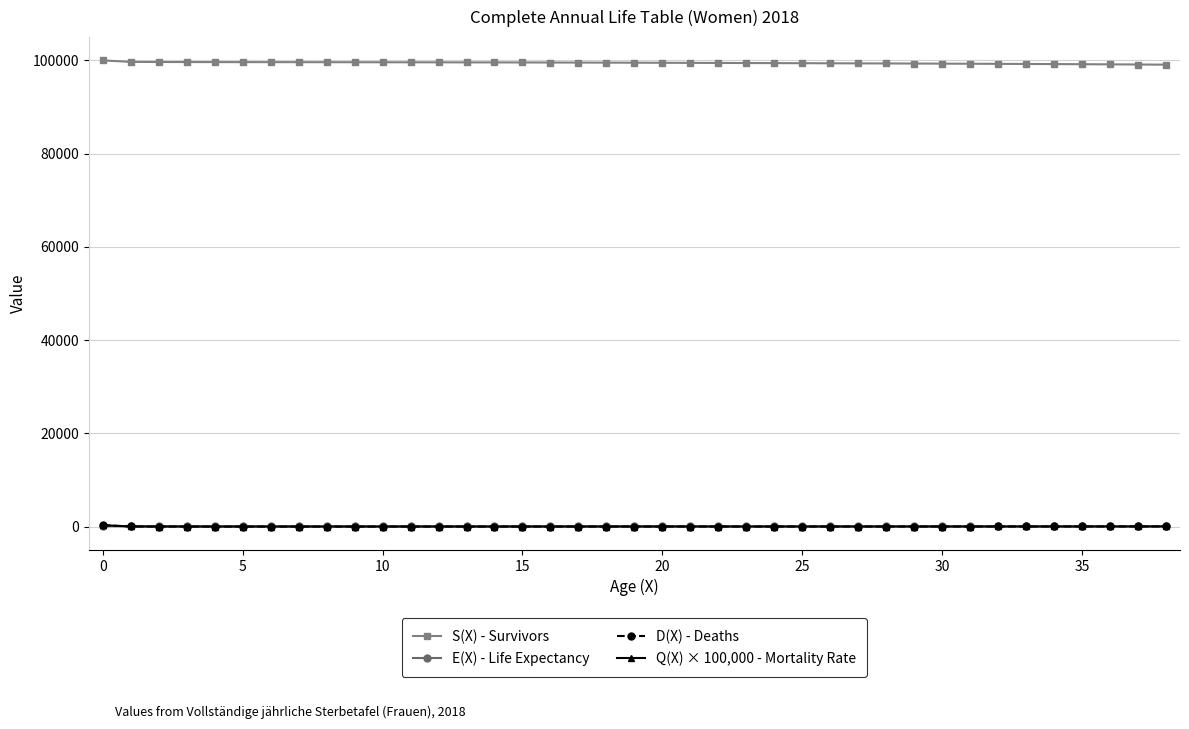

Which series has the largest total across all categories?

S(X) - Survivors